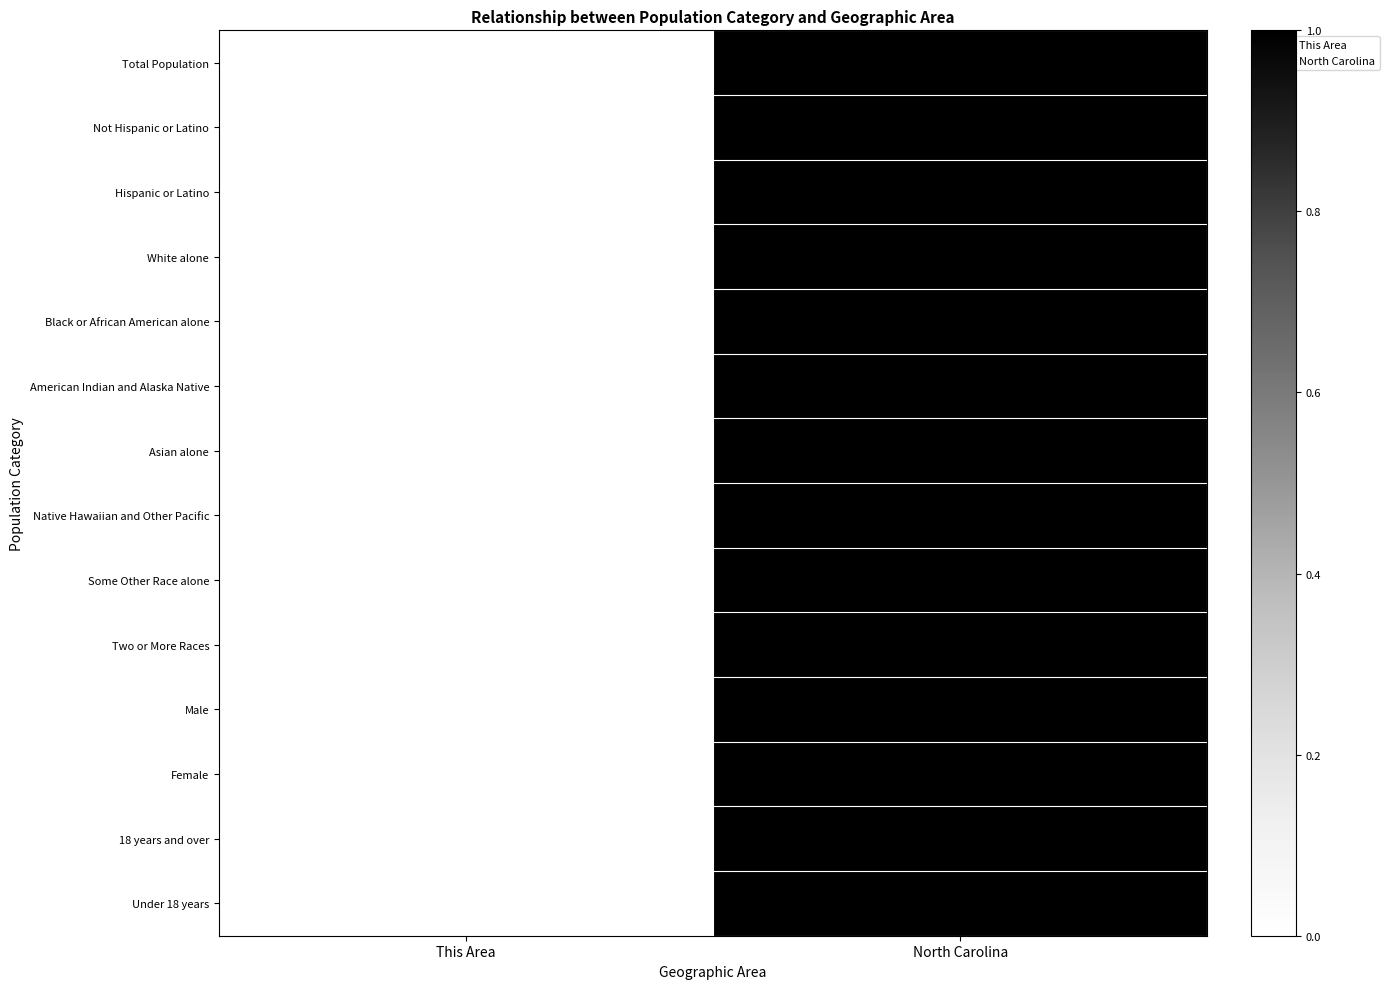

Which category has the highest value across all series?

North Carolina